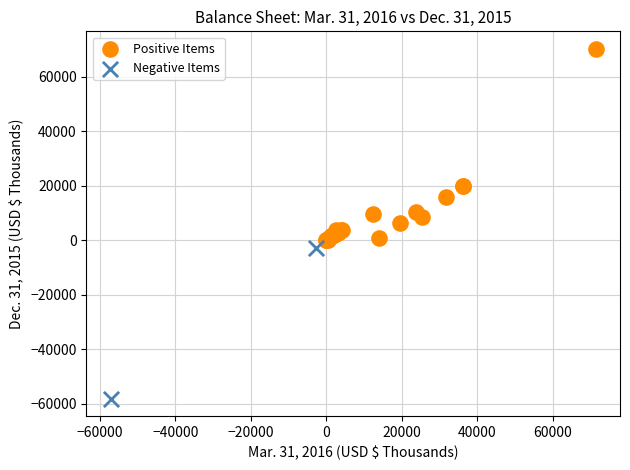

Which series contains the highest Y value?

Positive Items